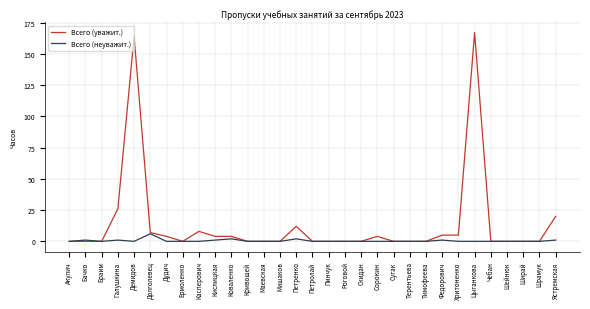

Is it true that Всего (неуважит.) equals 0 at Кривошей?

True